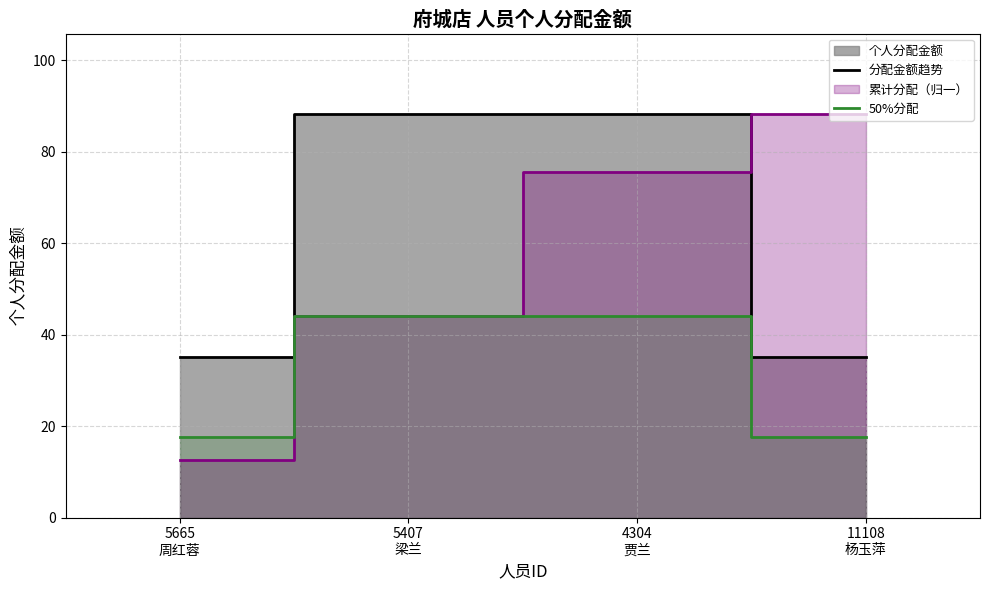

Which series has the largest range (max minus min)?

分配金额趋势